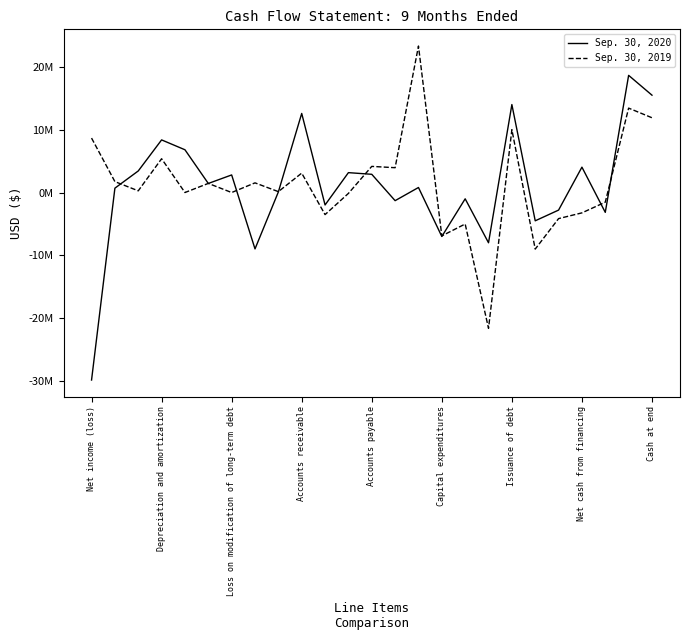

Which series has the widest spread of values?

Sep. 30, 2020